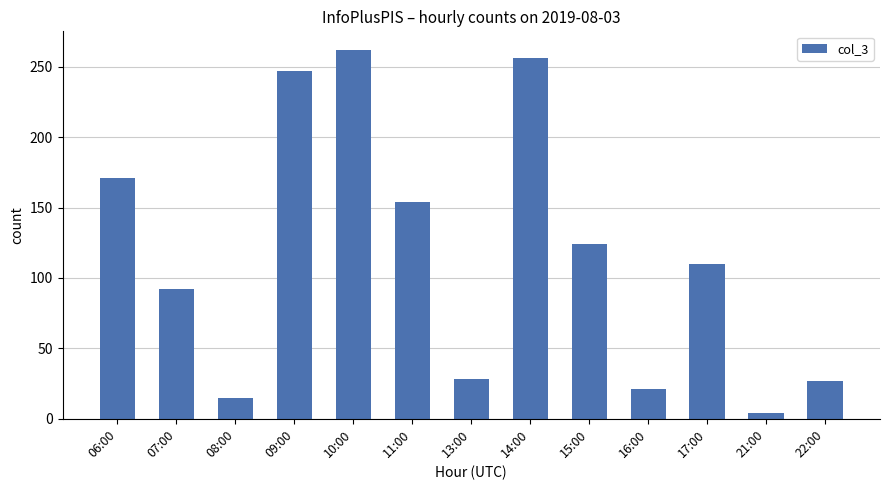

Where is the data nearest to the value 133?

15:00